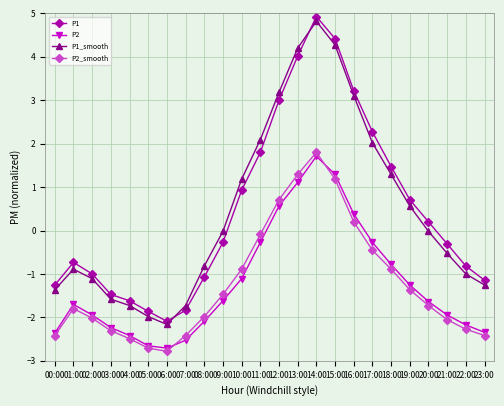

Between which two adjacent categories do P1 and P1_smooth first intersect?

06:00 and 07:00